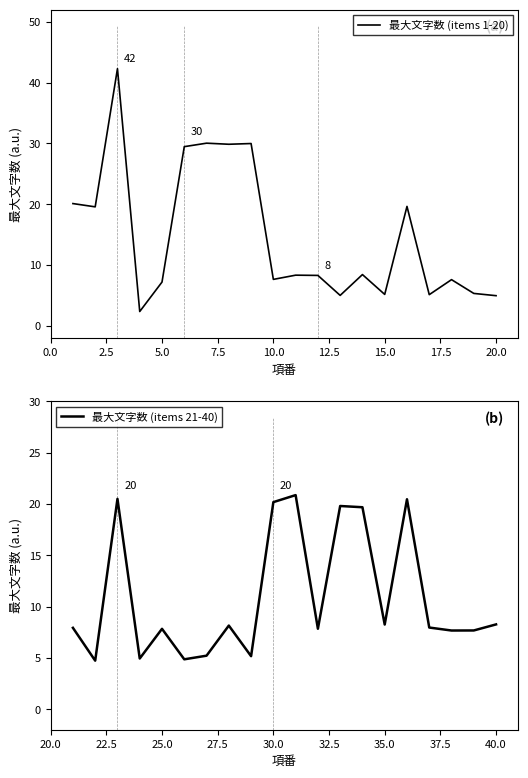

Does the chart display data point markers on the line(s)?

No